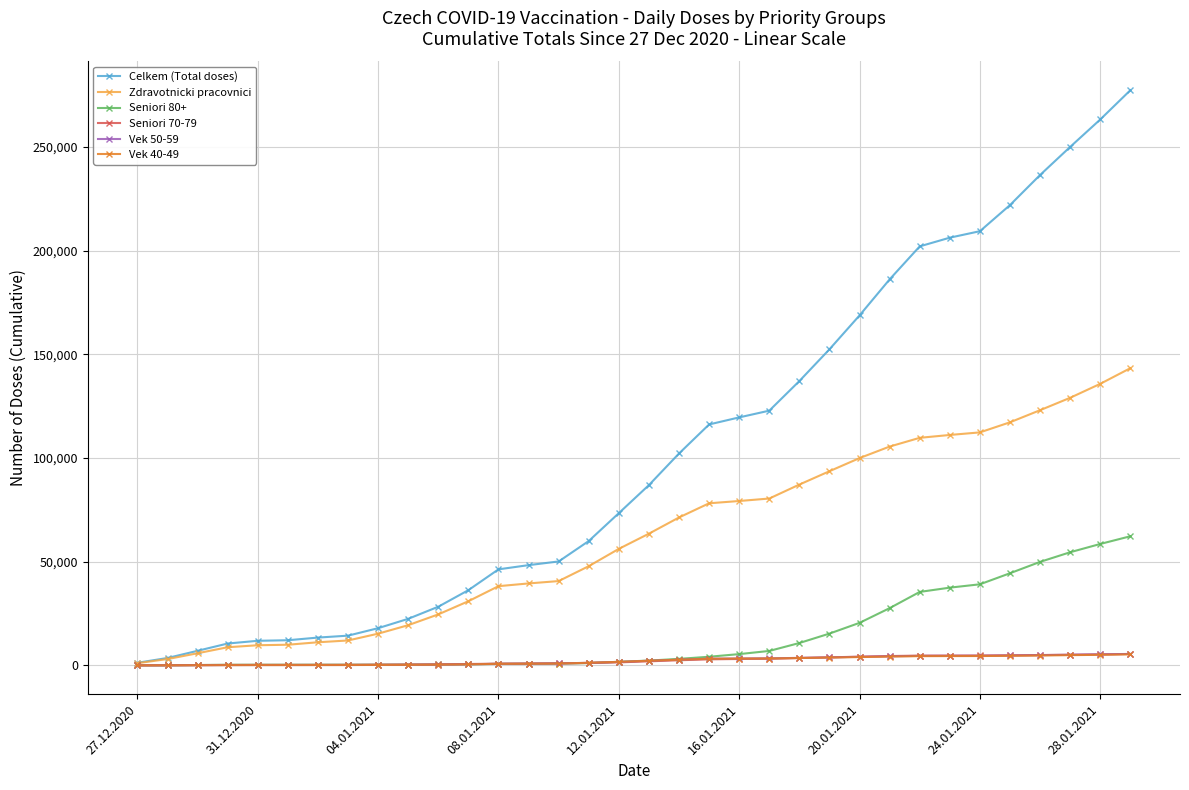

What is the highest value of the Celkem (Total doses) series?

277419